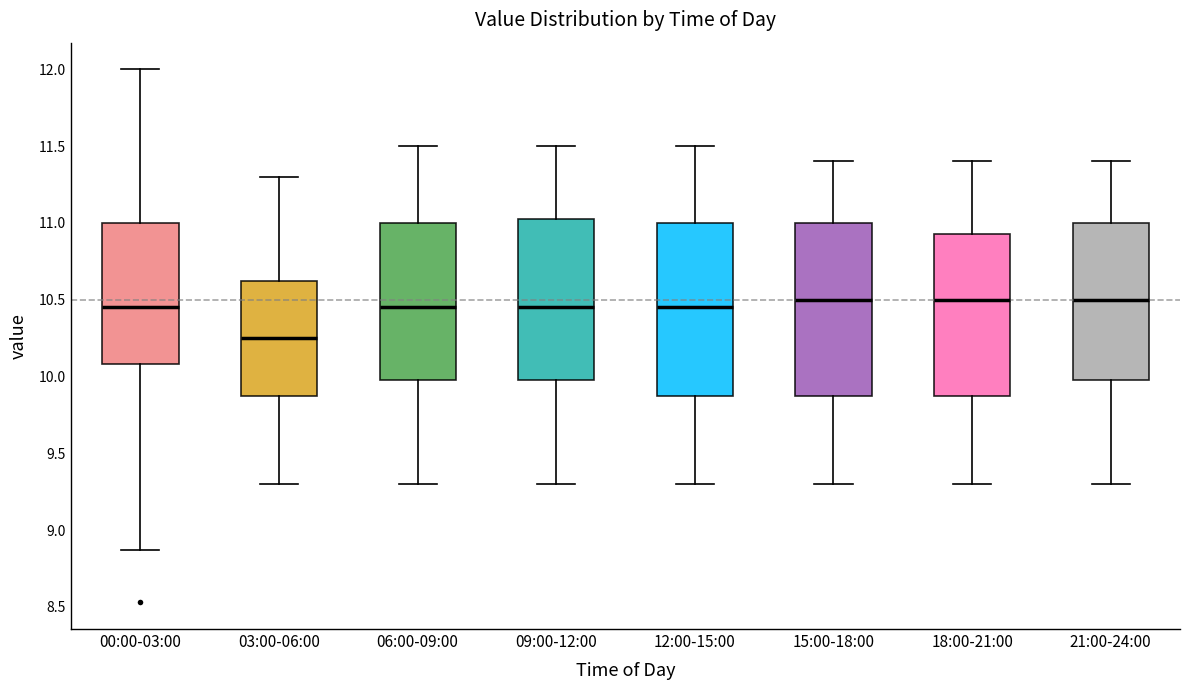

Reading left to right, transcribe this box plot: for each box, give where its median line is, the range the box spans, and where its two whiskers end, as read against the y-axis. The values are not printed on the chart, so give them approximately, as read against the axis.

00:00-03:00: median 10.45, box 10.10 to 11.00, whiskers 8.85 to 12.00
03:00-06:00: median 10.25, box 9.90 to 10.65, whiskers 9.30 to 11.30
06:00-09:00: median 10.45, box 10.00 to 11.00, whiskers 9.30 to 11.50
09:00-12:00: median 10.45, box 10.00 to 11.05, whiskers 9.30 to 11.50
12:00-15:00: median 10.45, box 9.90 to 11.00, whiskers 9.30 to 11.50
15:00-18:00: median 10.50, box 9.90 to 11.00, whiskers 9.30 to 11.40
18:00-21:00: median 10.50, box 9.90 to 10.95, whiskers 9.30 to 11.40
21:00-24:00: median 10.50, box 10.00 to 11.00, whiskers 9.30 to 11.40